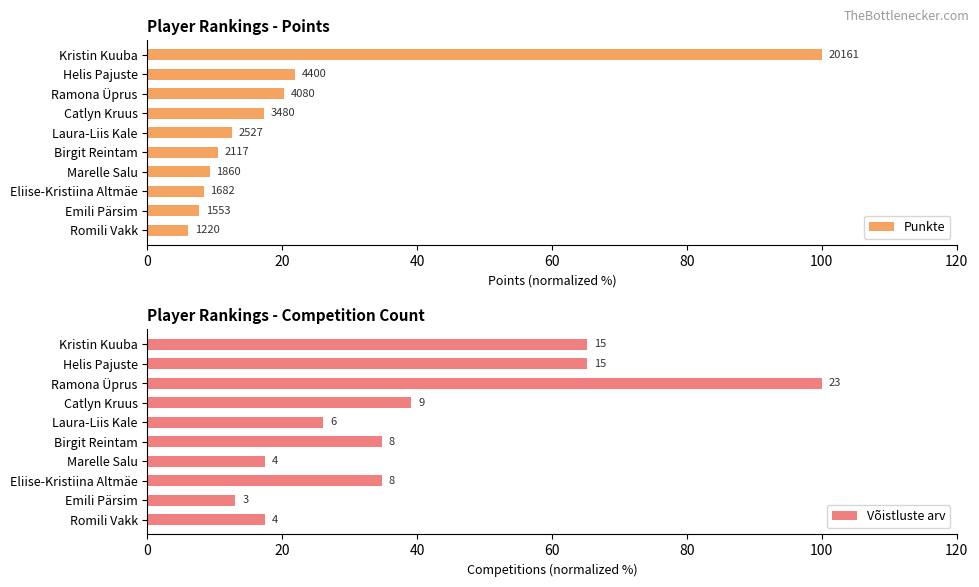

What is the value of the Punkte bar at the 3rd from the left?

20.2